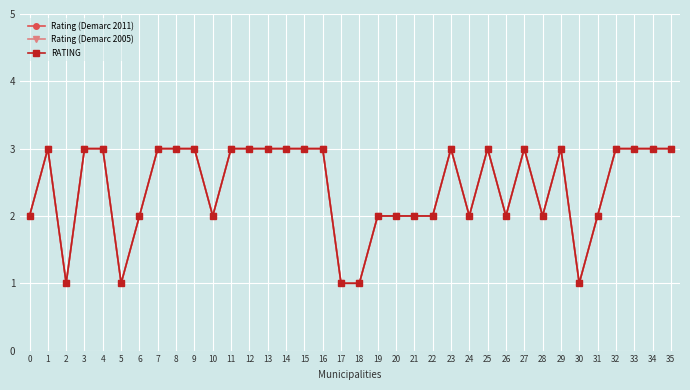

What is the sum of all RATING values?

87